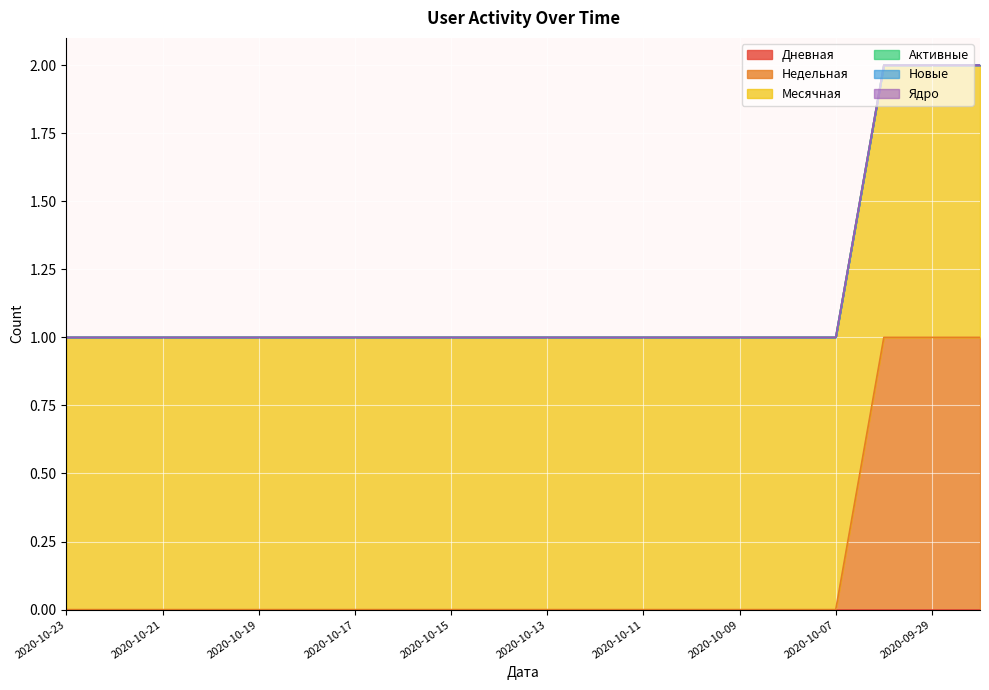

Reading left to right, what are all the values shown in this chart?

Дневная: 2020-10-23=0	2020-10-22=0	2020-10-21=0	2020-10-20=0	2020-10-19=0	2020-10-18=0	2020-10-17=0	2020-10-16=0	2020-10-15=0	2020-10-14=0	2020-10-13=0	2020-10-12=0	2020-10-11=0	2020-10-10=0	2020-10-09=0	2020-10-08=0	2020-10-07=0	2020-09-30=0	2020-09-29=0	2020-09-24=0
Недельная: 2020-10-23=0	2020-10-22=0	2020-10-21=0	2020-10-20=0	2020-10-19=0	2020-10-18=0	2020-10-17=0	2020-10-16=0	2020-10-15=0	2020-10-14=0	2020-10-13=0	2020-10-12=0	2020-10-11=0	2020-10-10=0	2020-10-09=0	2020-10-08=0	2020-10-07=0	2020-09-30=1	2020-09-29=1	2020-09-24=1
Месячная: 2020-10-23=1	2020-10-22=1	2020-10-21=1	2020-10-20=1	2020-10-19=1	2020-10-18=1	2020-10-17=1	2020-10-16=1	2020-10-15=1	2020-10-14=1	2020-10-13=1	2020-10-12=1	2020-10-11=1	2020-10-10=1	2020-10-09=1	2020-10-08=1	2020-10-07=1	2020-09-30=1	2020-09-29=1	2020-09-24=1
Активные: 2020-10-23=0	2020-10-22=0	2020-10-21=0	2020-10-20=0	2020-10-19=0	2020-10-18=0	2020-10-17=0	2020-10-16=0	2020-10-15=0	2020-10-14=0	2020-10-13=0	2020-10-12=0	2020-10-11=0	2020-10-10=0	2020-10-09=0	2020-10-08=0	2020-10-07=0	2020-09-30=0	2020-09-29=0	2020-09-24=0
Новые: 2020-10-23=0	2020-10-22=0	2020-10-21=0	2020-10-20=0	2020-10-19=0	2020-10-18=0	2020-10-17=0	2020-10-16=0	2020-10-15=0	2020-10-14=0	2020-10-13=0	2020-10-12=0	2020-10-11=0	2020-10-10=0	2020-10-09=0	2020-10-08=0	2020-10-07=0	2020-09-30=0	2020-09-29=0	2020-09-24=0
Ядро: 2020-10-23=0	2020-10-22=0	2020-10-21=0	2020-10-20=0	2020-10-19=0	2020-10-18=0	2020-10-17=0	2020-10-16=0	2020-10-15=0	2020-10-14=0	2020-10-13=0	2020-10-12=0	2020-10-11=0	2020-10-10=0	2020-10-09=0	2020-10-08=0	2020-10-07=0	2020-09-30=0	2020-09-29=0	2020-09-24=0